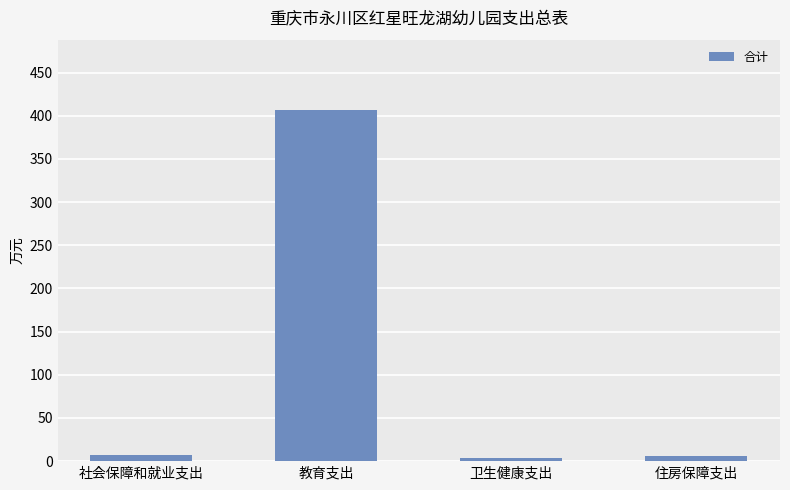

What is the label of the 1st bar from the right?

住房保障支出